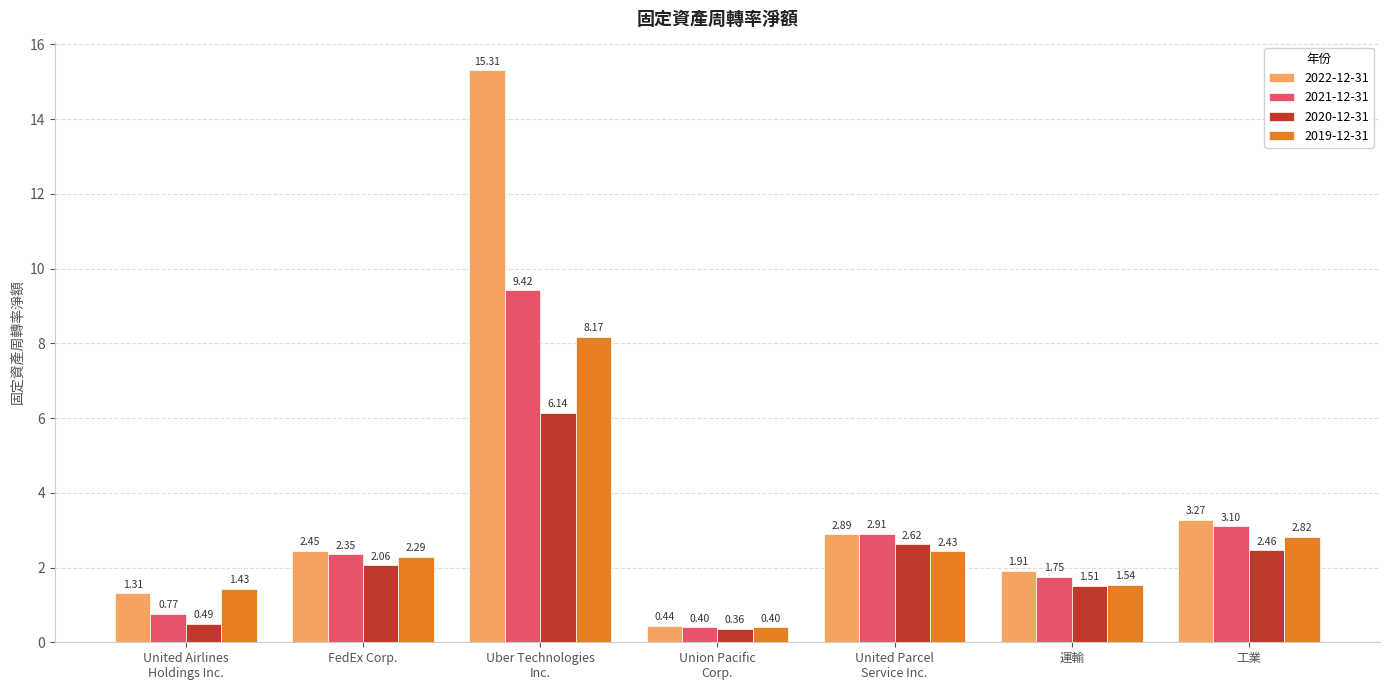

What is the smallest value displayed?

0.4